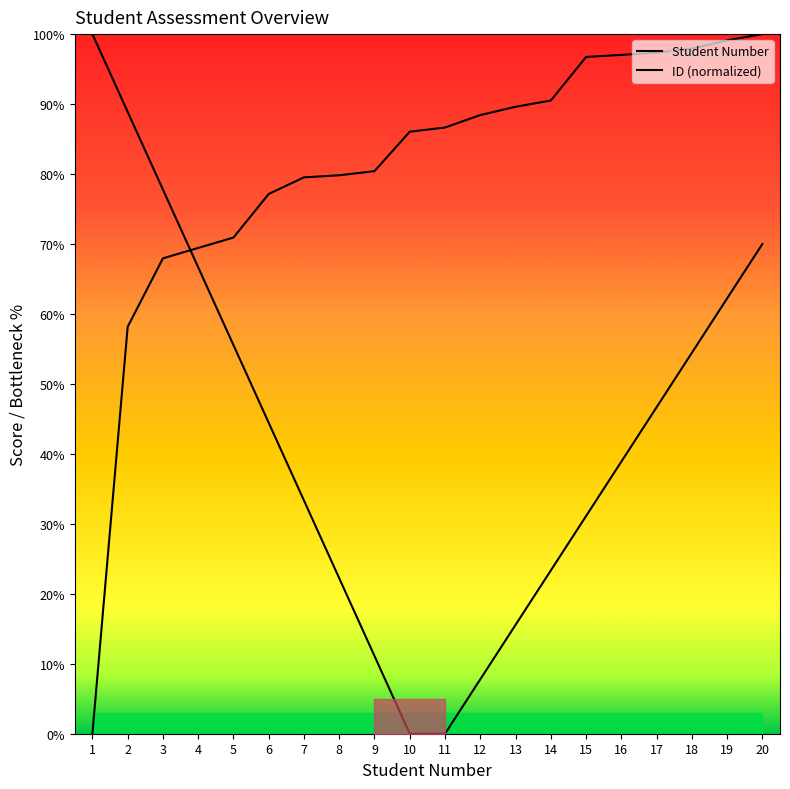

At which label does Student Number reach its minimum?

1